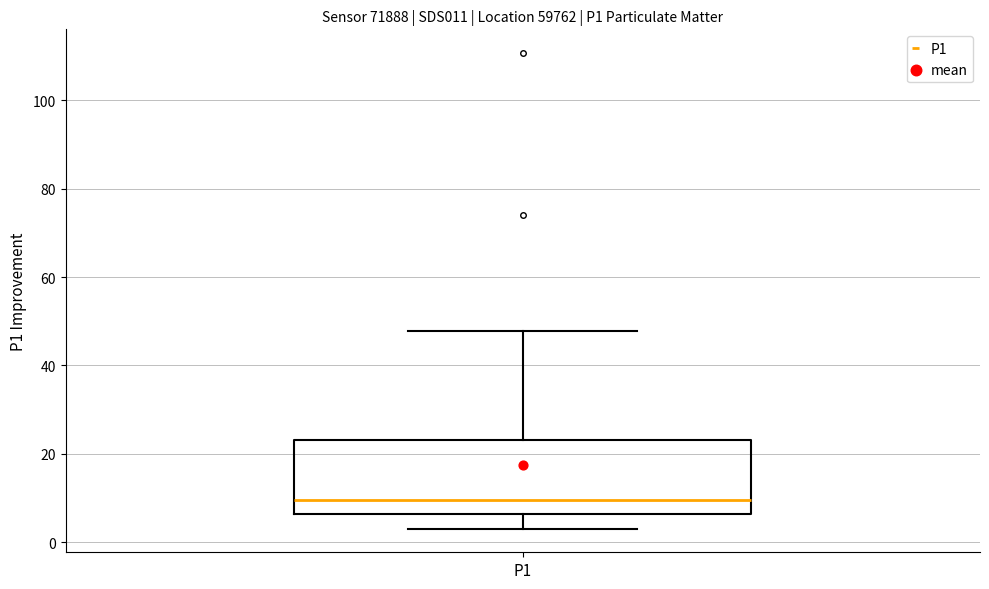

Where does the upper whisker of the box for P1 end on the y-axis? The values are not printed on the chart, so give them approximately, as read against the axis.

48